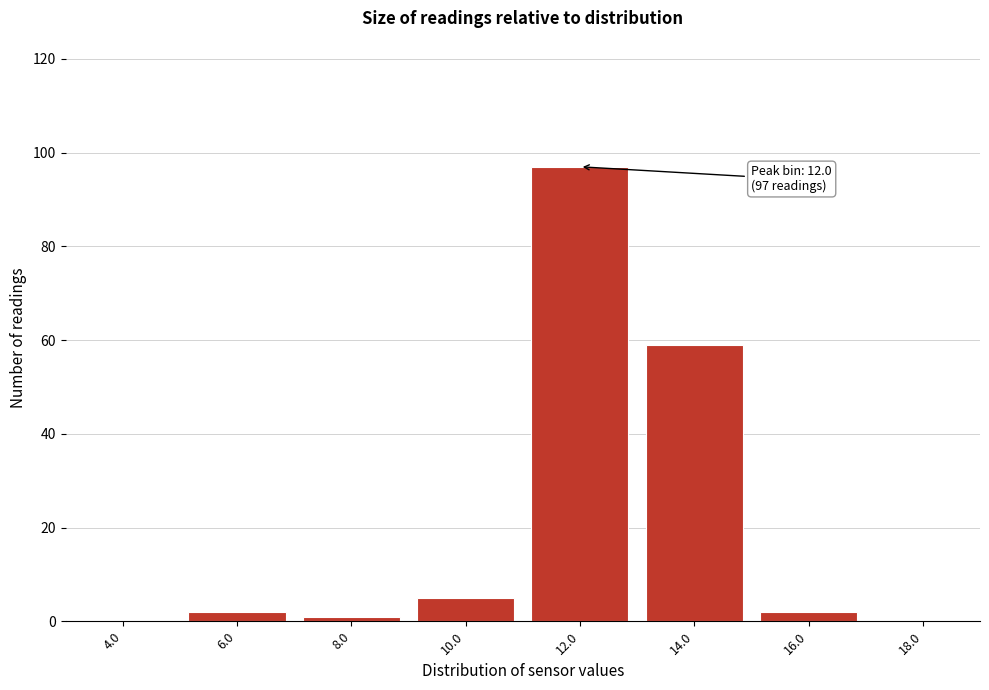

Reading left to right, list all the values displayed in this chart.

4.0=0	6.0=2	8.0=1	10.0=5	12.0=97	14.0=59	16.0=2	18.0=0